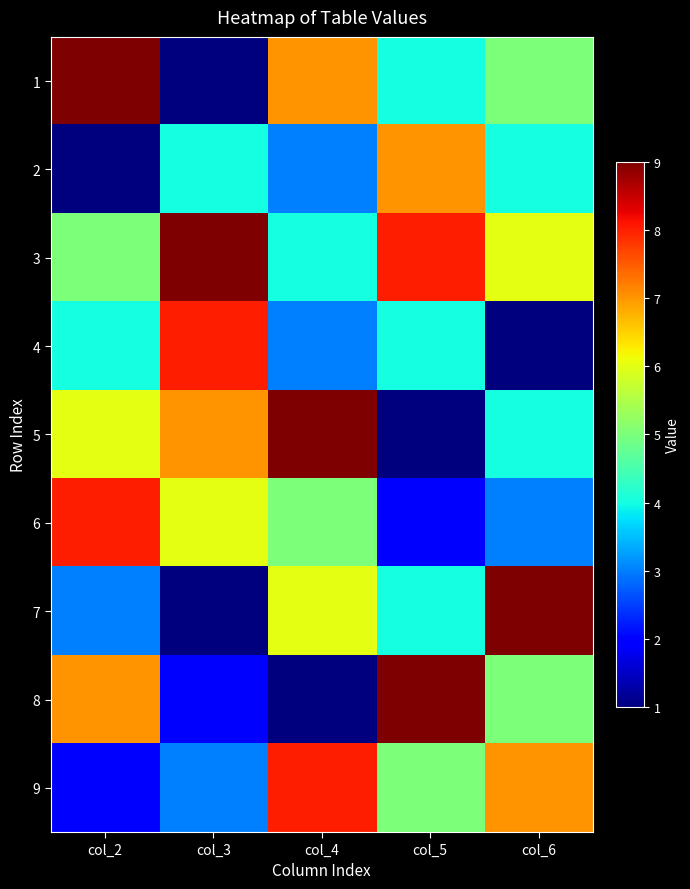

What is the greatest value displayed?

9